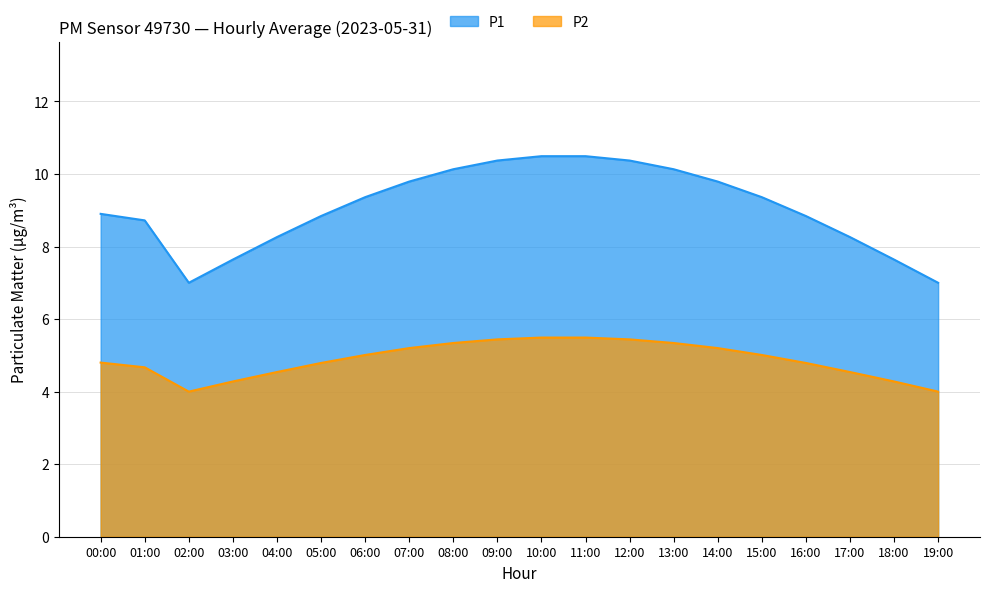

What is the label of the 7th point from the right?

13:00